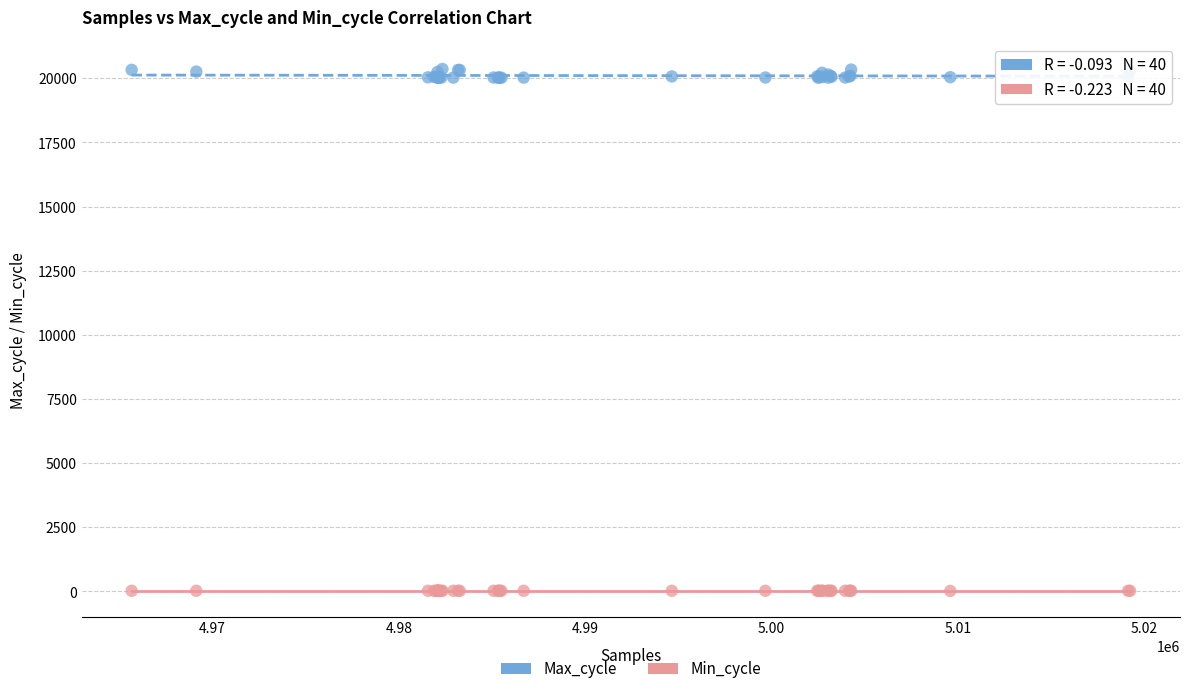

What is the X range (max minus min) for the scatter plot?

53567